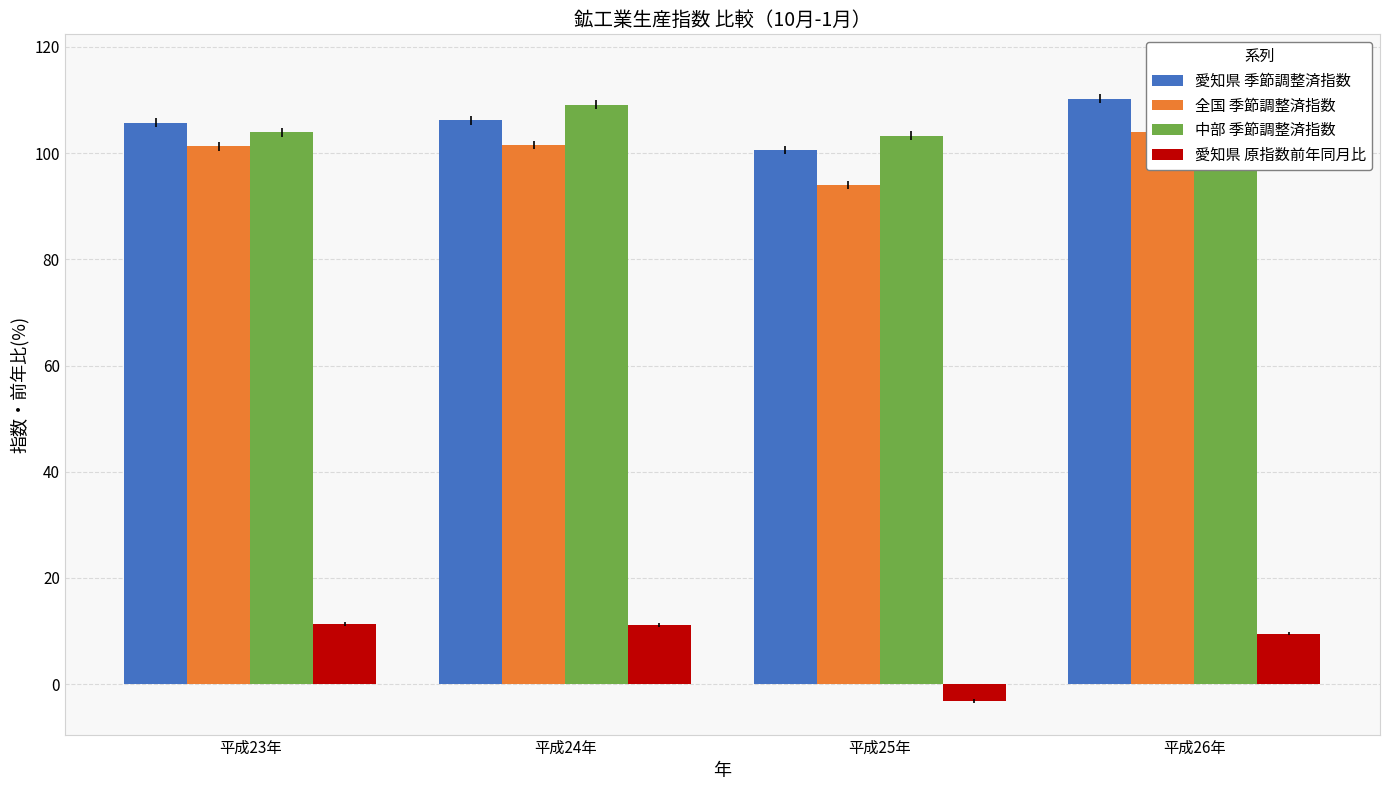

Rank the categories by 愛知県 季節調整済指数 value from highest to lowest.

平成26年, 平成24年, 平成23年, 平成25年